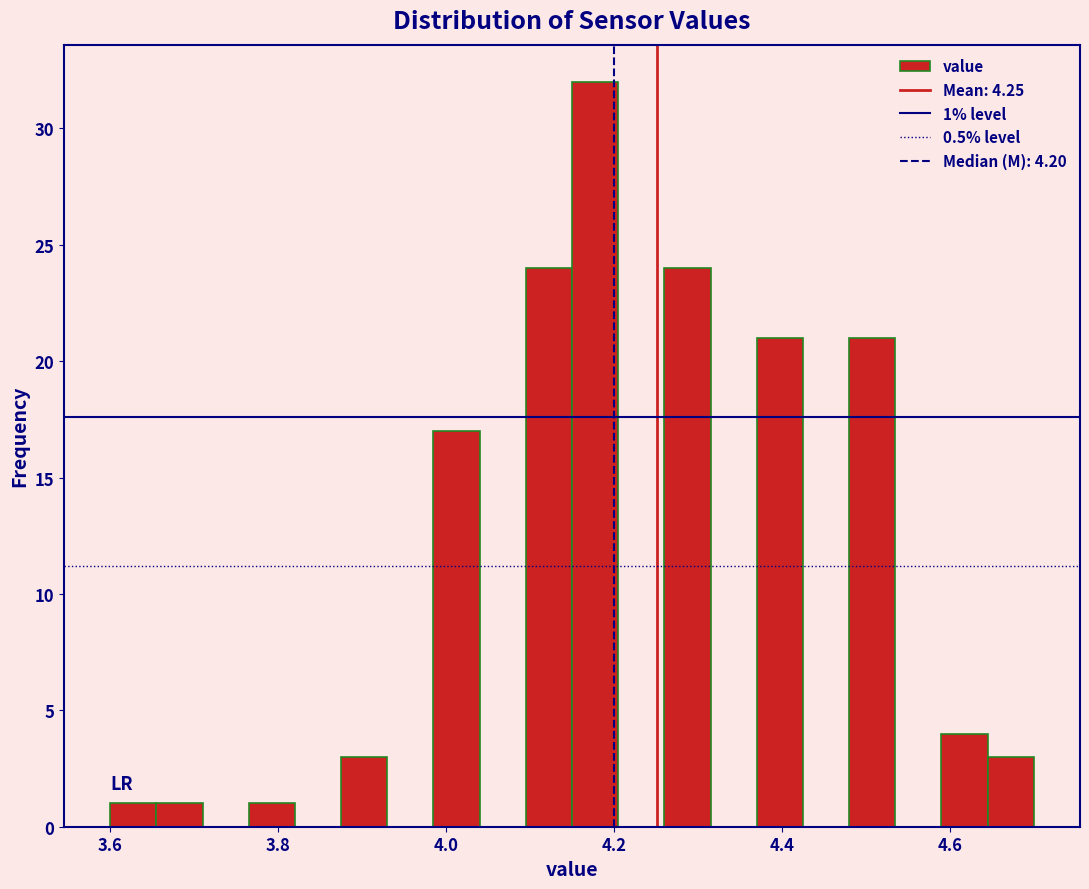

Read against the x-axis, roughly where is the centre of the tallest bar?

4.18